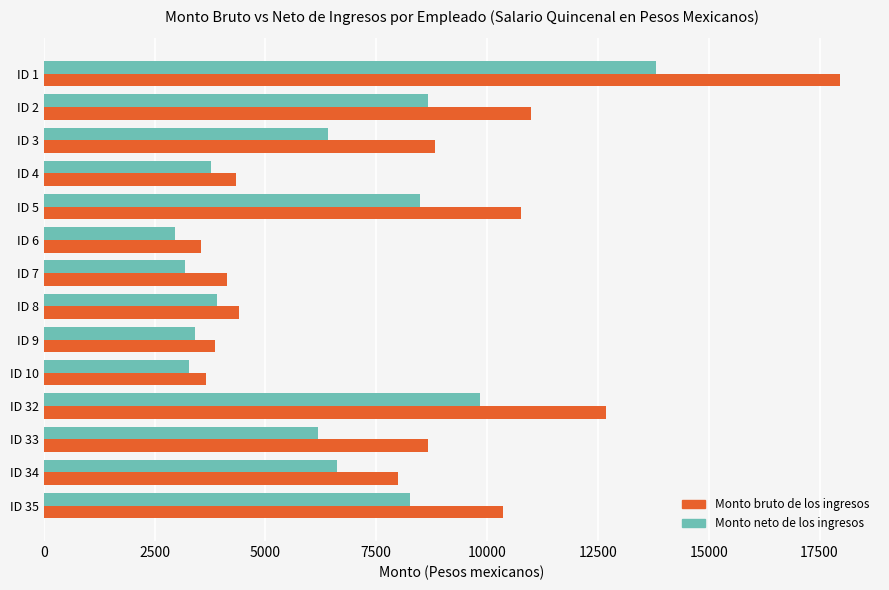

Is the value of Monto bruto de los ingresos at ID 7 greater than the value of Monto neto de los ingresos at ID 1?

No